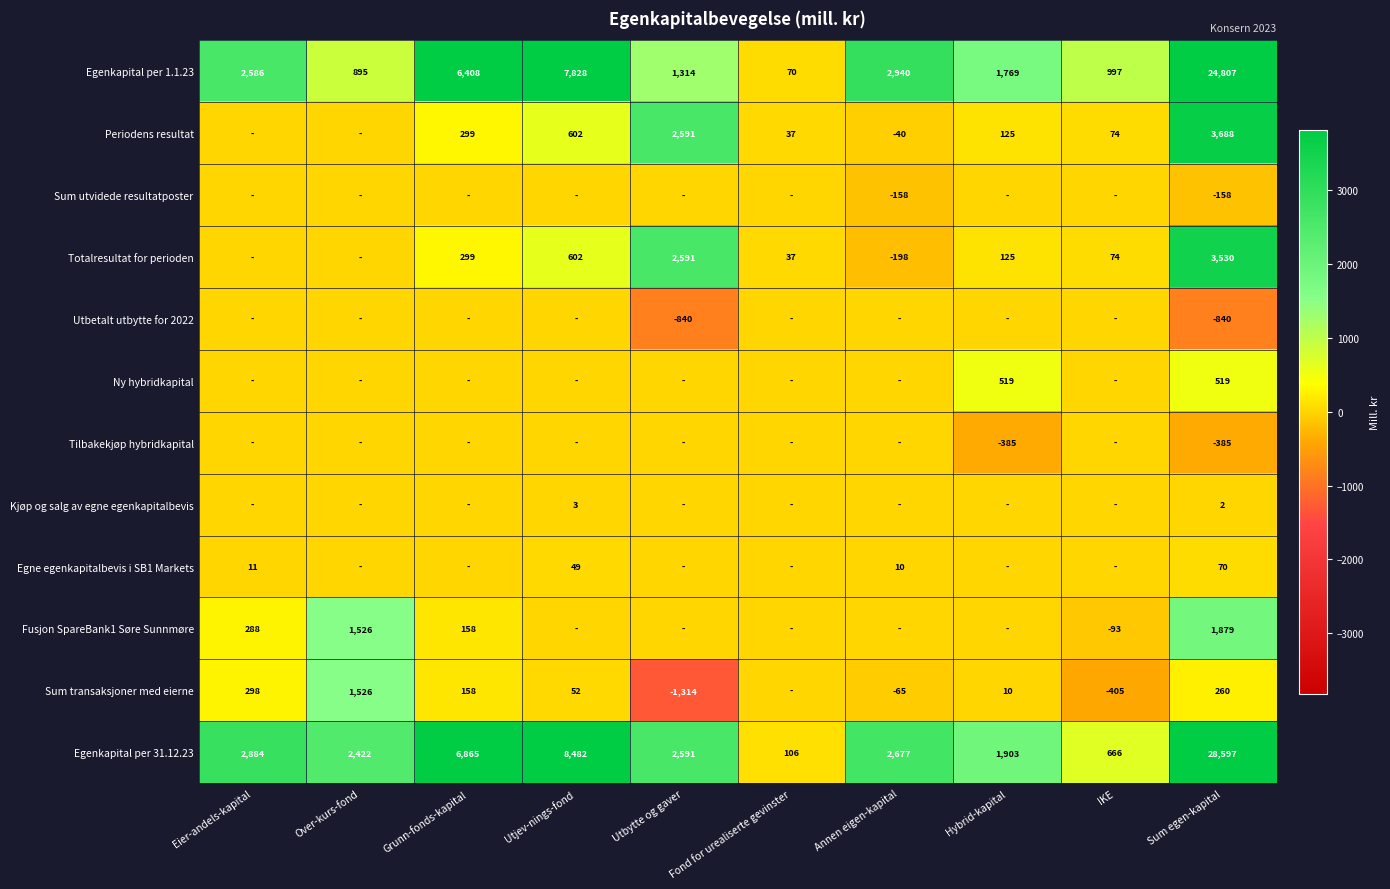

At how many categories does at least one series exceed 8421?

2